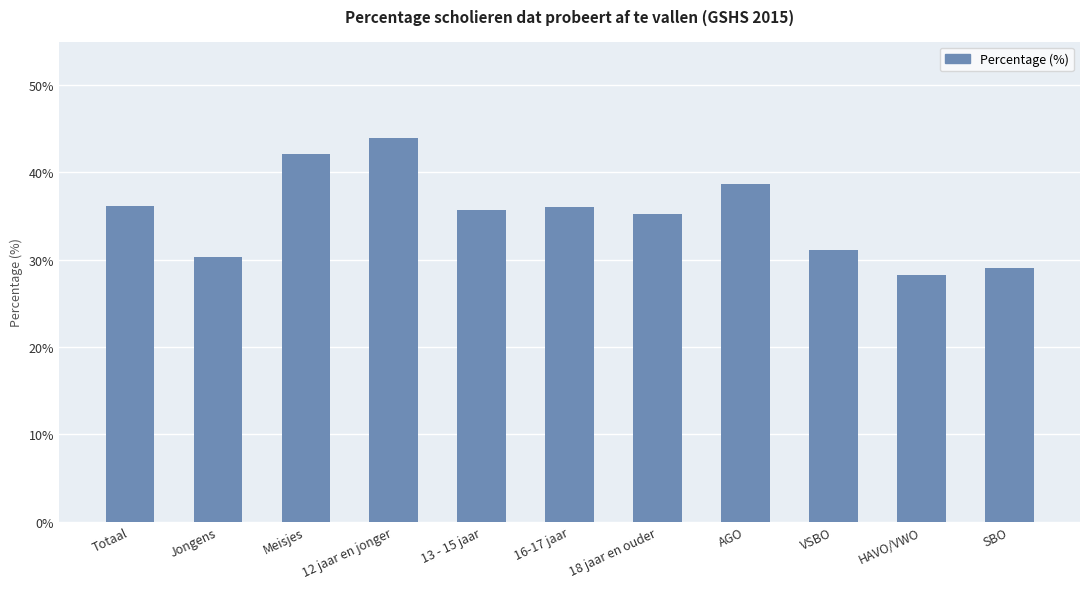

Does the chart contain any negative values?

No